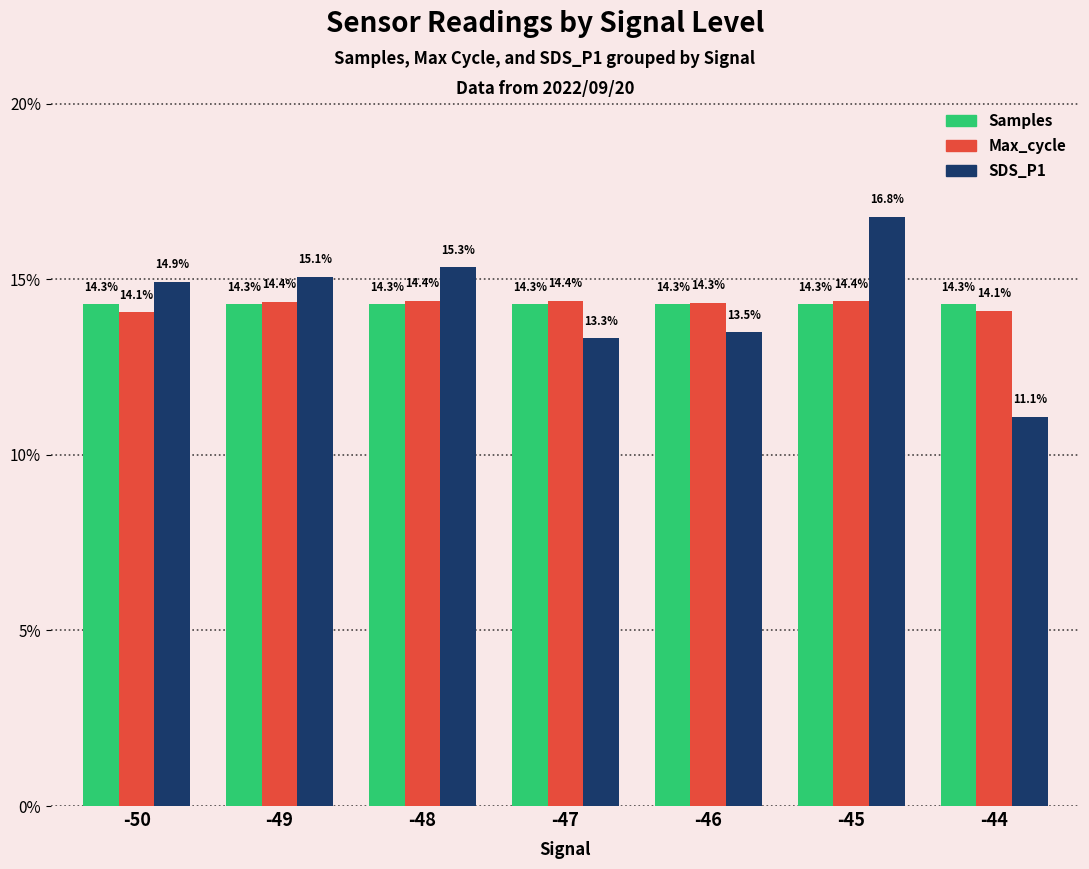

How many groups of bars are there?

7